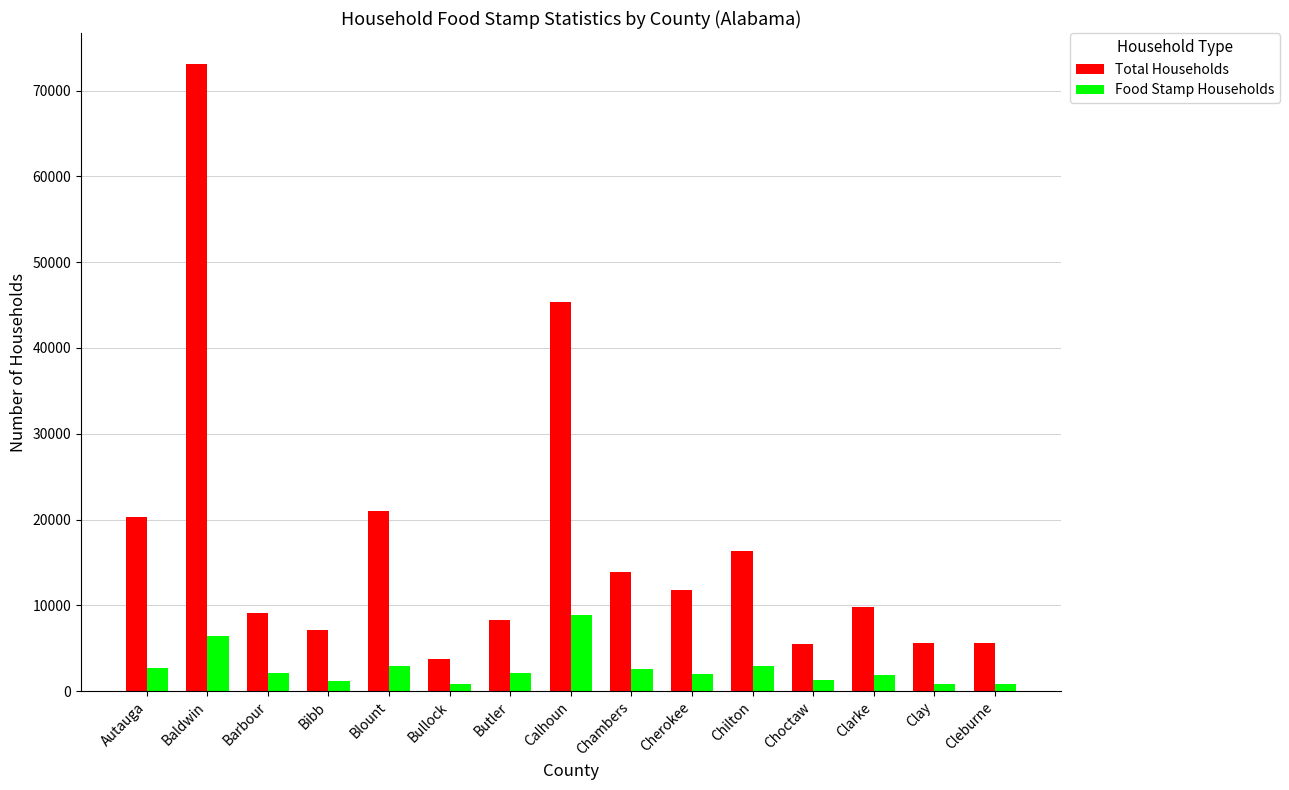

What position from the left is Chambers?

9